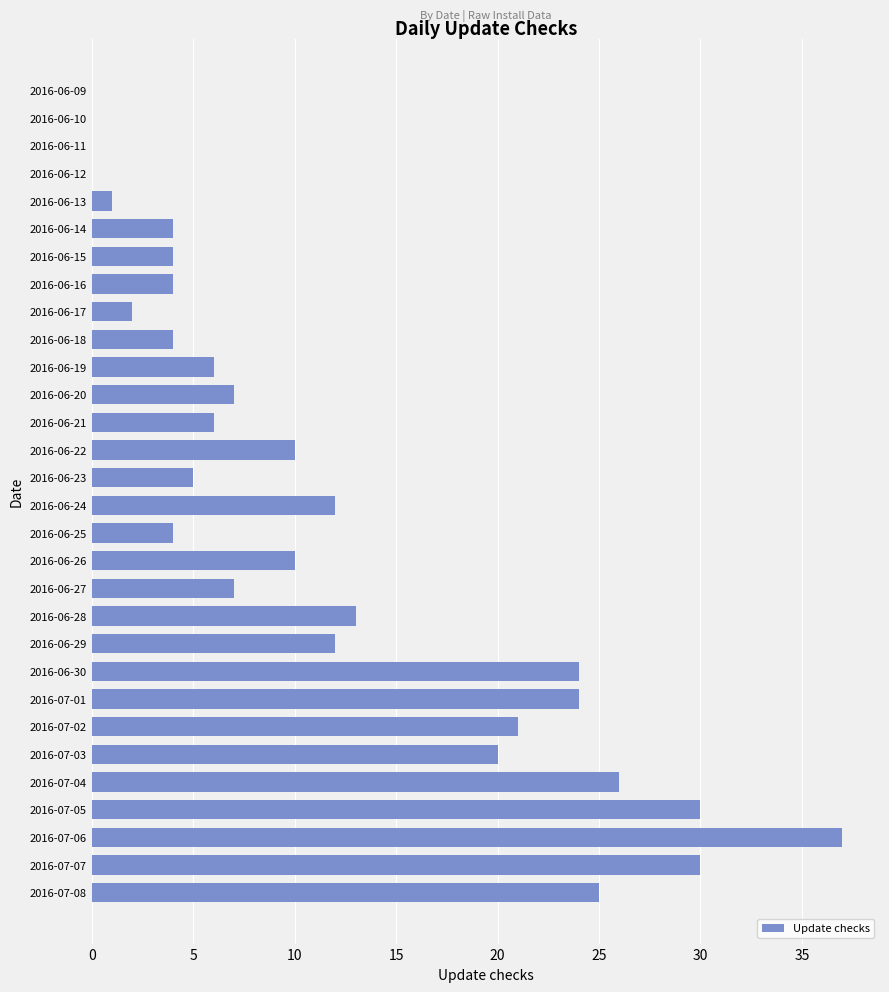

What is the sum of all values?

348